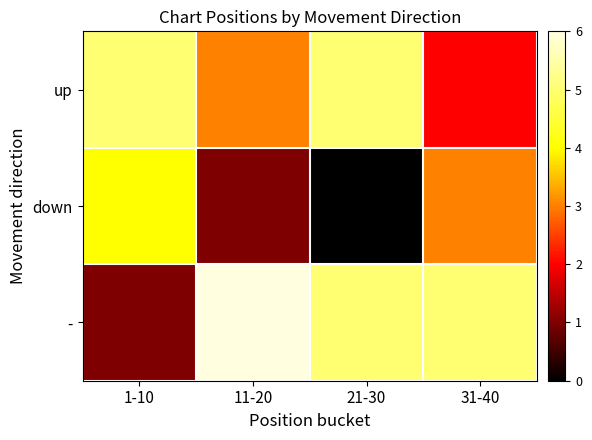

Reading left to right, extract all data points from this chart.

up: 1-10=5	11-20=3	21-30=5	31-40=2
down: 1-10=4	11-20=1	21-30=0	31-40=3
-: 1-10=1	11-20=6	21-30=5	31-40=5